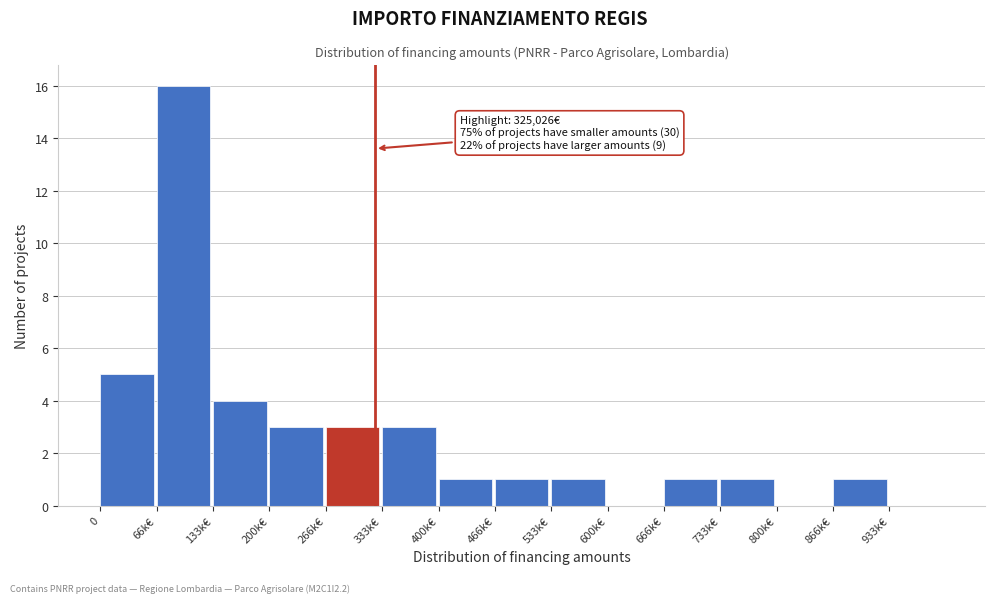

Reading right to left, what are all the values shown in this chart?

933k€=0	866k€=1	800k€=0	733k€=1	666k€=1	600k€=0	533k€=1	466k€=1	400k€=1	333k€=3	266k€=3	200k€=3	133k€=4	66k€=16	0=5